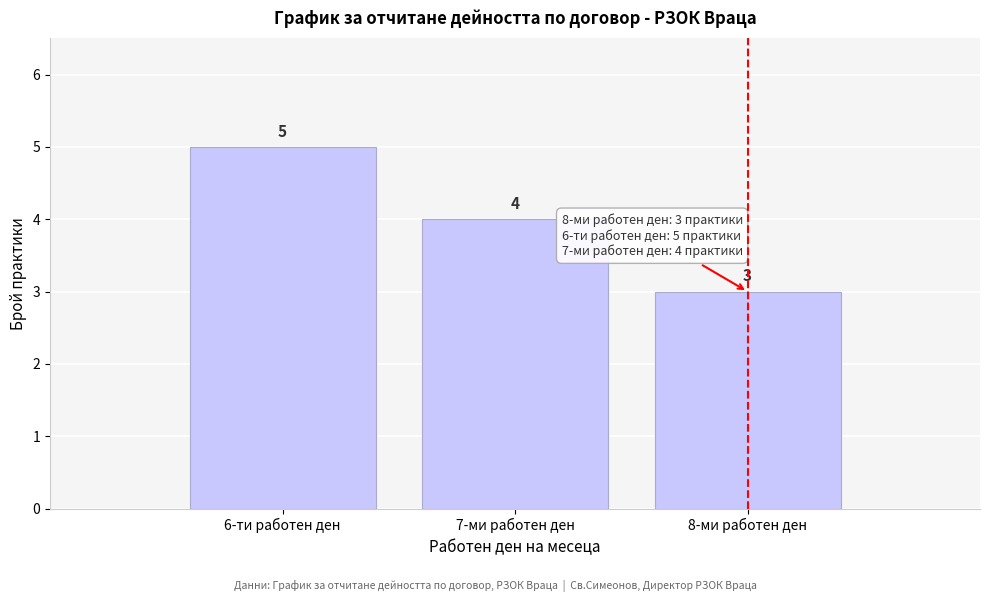

Reading left to right, transcribe all the data shown in this chart.

5	4	3